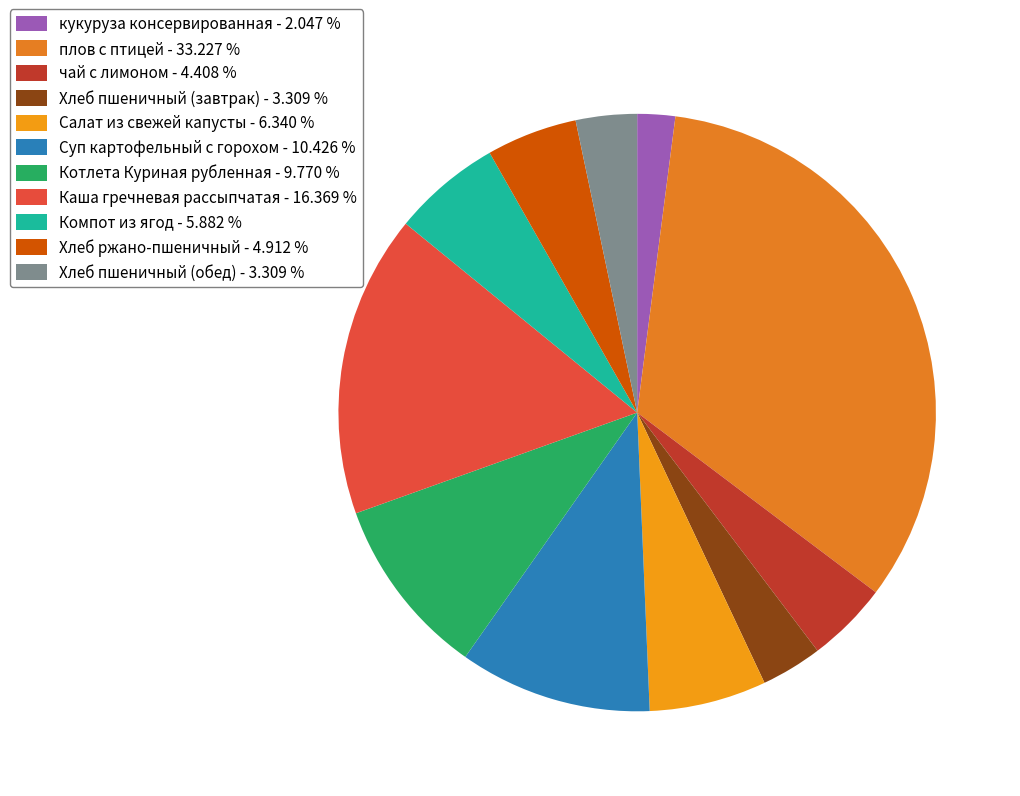

To the nearest percent, what portion does Хлеб пшеничный (завтрак) represent?

3%